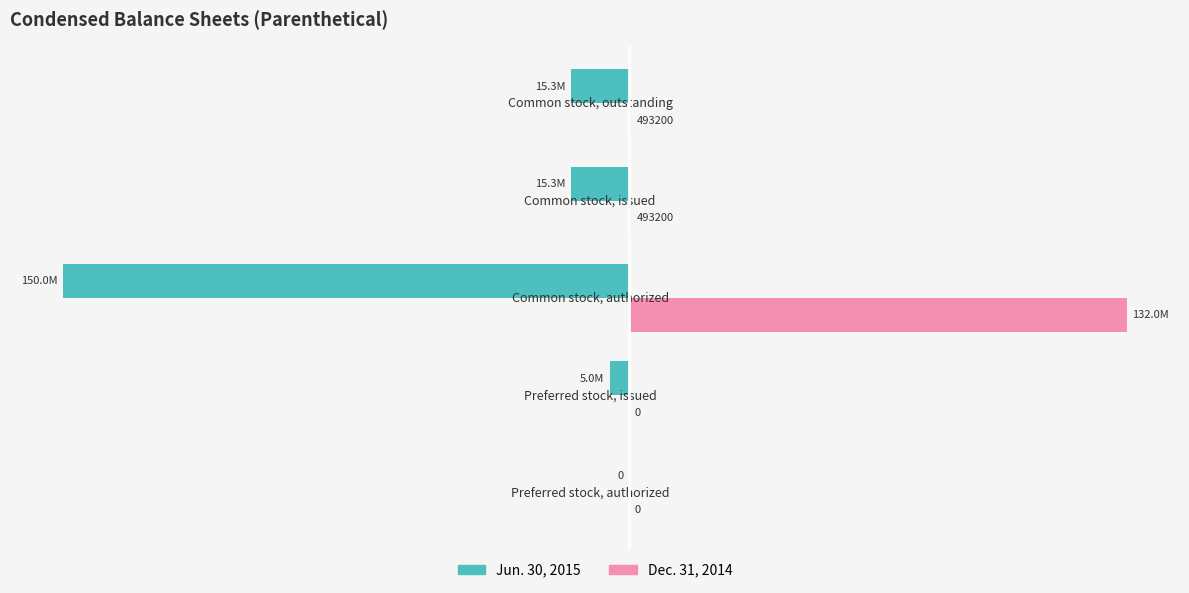

Is the value of Jun. 30, 2015 at Common stock, issued greater than the value of Dec. 31, 2014 at Common stock, issued?

No